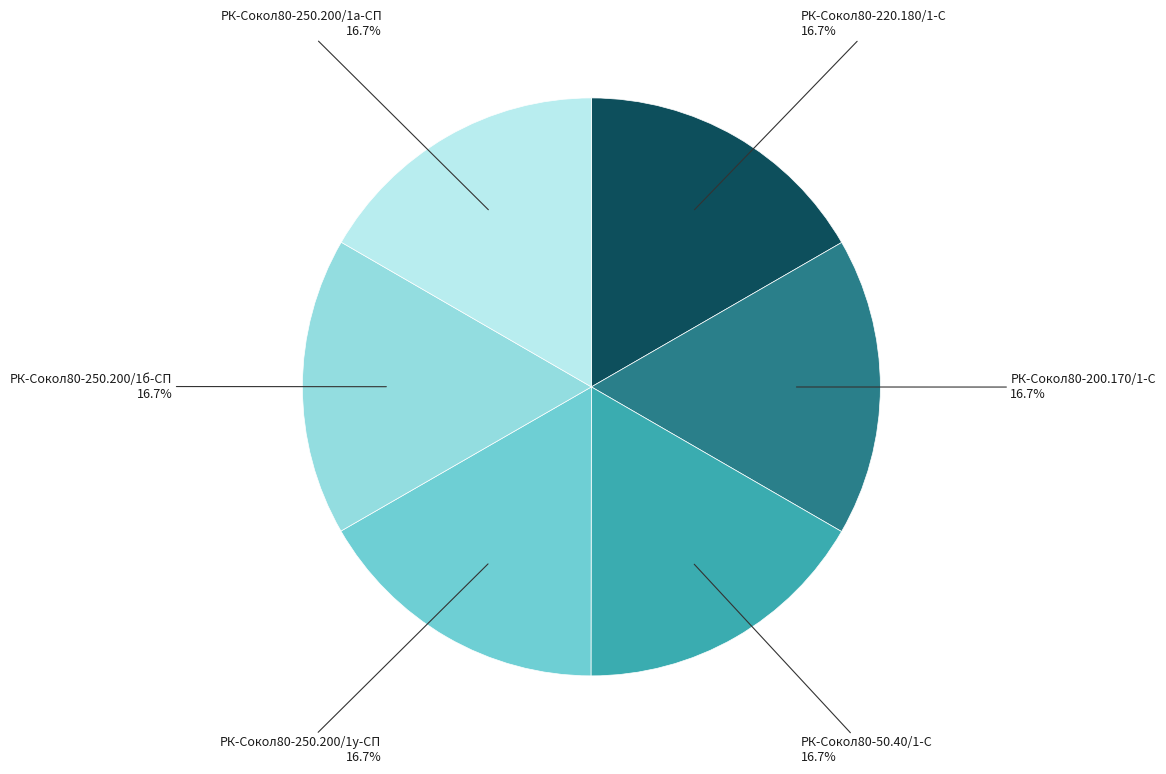

Does any single category account for the majority?

No